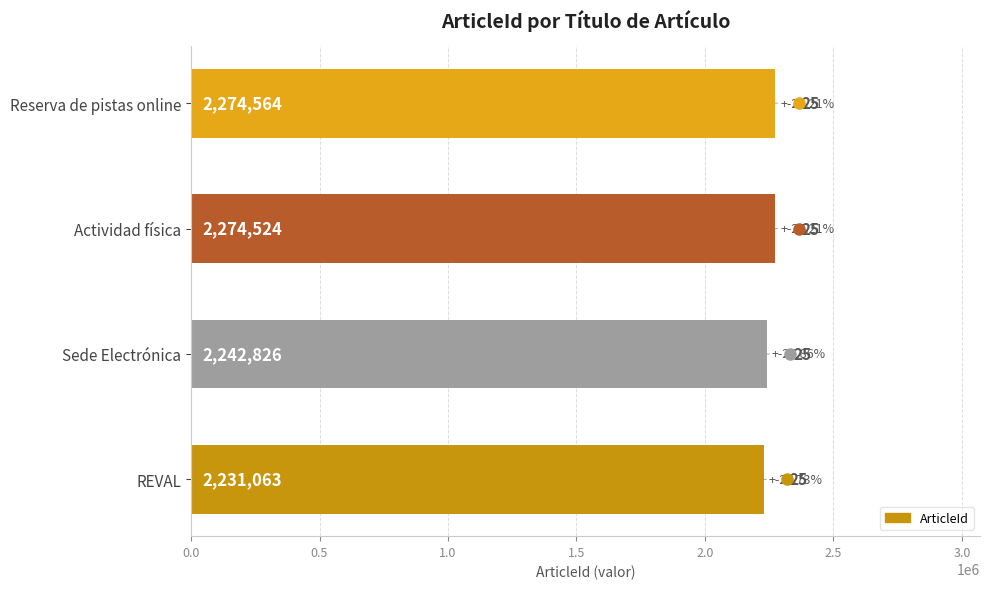

List the labels in order of value, largest first.

Reserva de pistas online, Actividad física, Sede Electrónica, REVAL